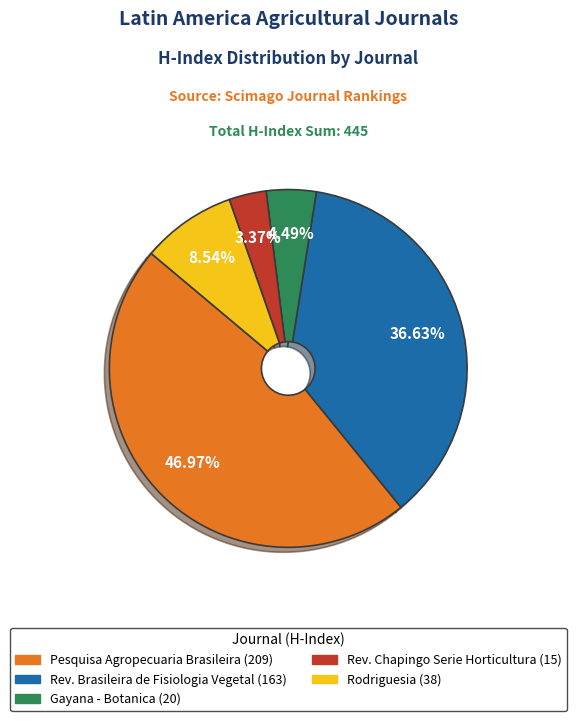

How many segments does this pie chart have?

5